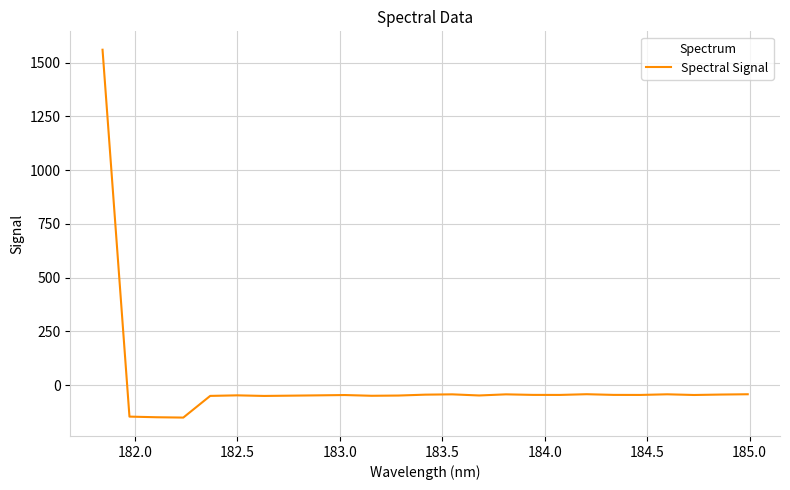

What is the difference between the maximum and minimum values?

1710.5